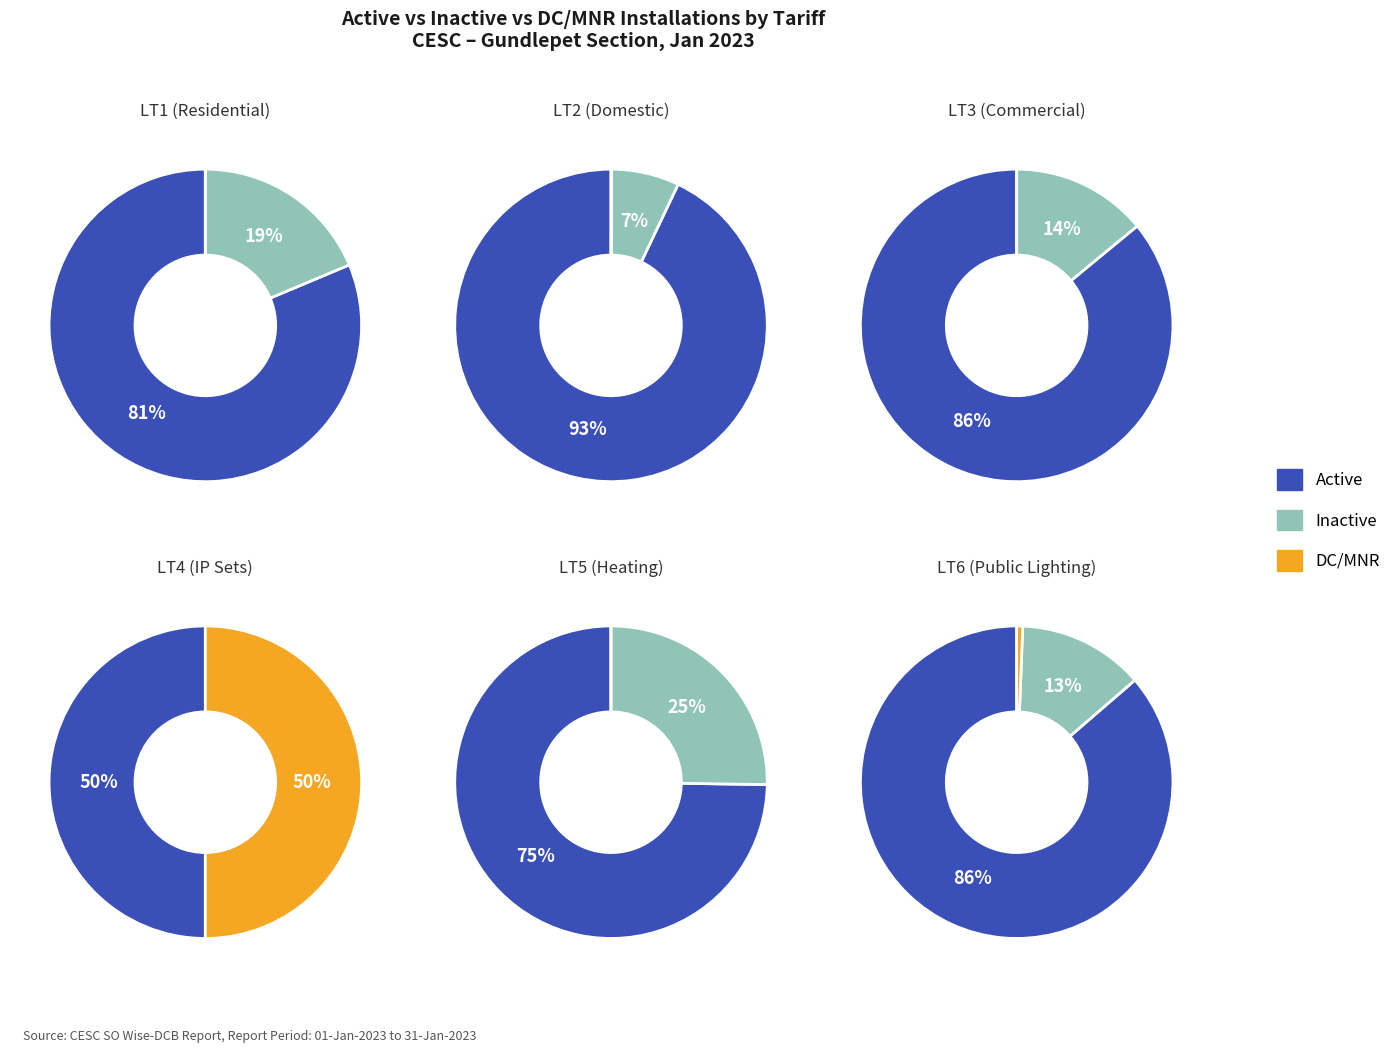

To the nearest percent, what is the difference between the 3 and inactive slice percentages?

18%